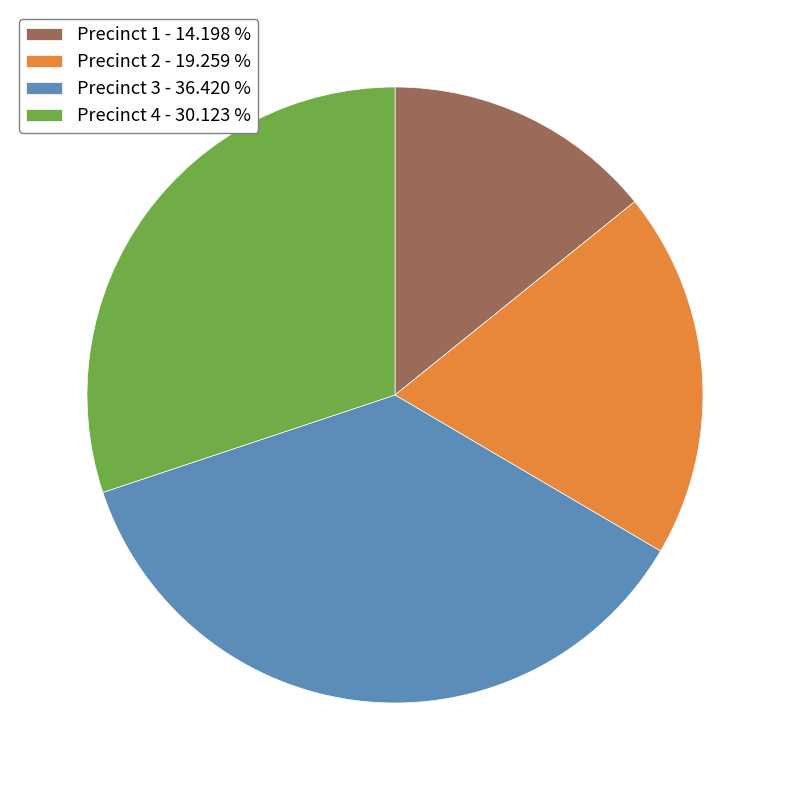

Is the sum of Precinct 3 - 36.420 % and Precinct 2 - 19.259 % greater than half?

Yes